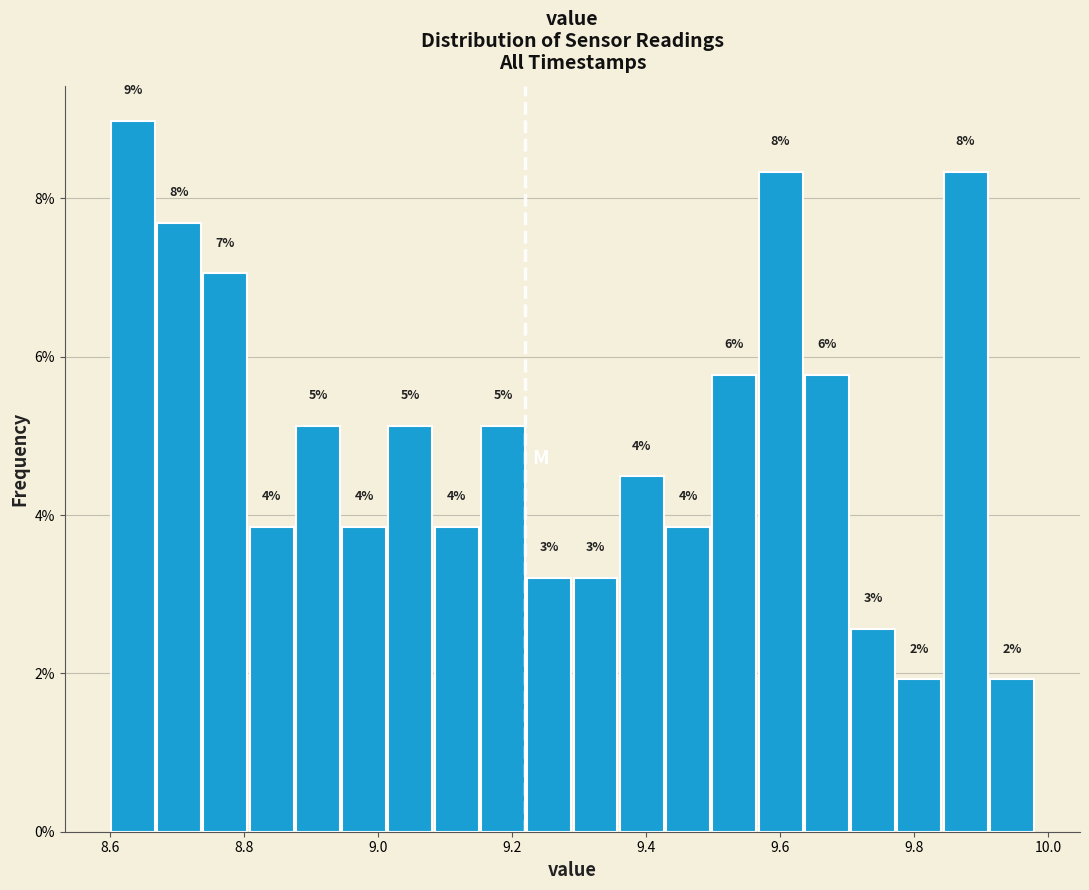

Read against the x-axis, roughly where is the centre of the tallest bar?

8.64